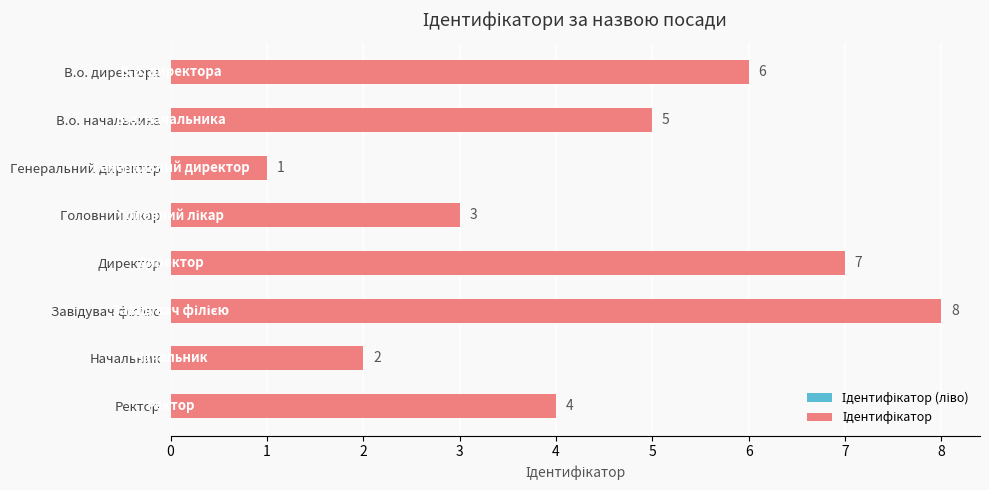

Count the values in the range 3 to 7.

5